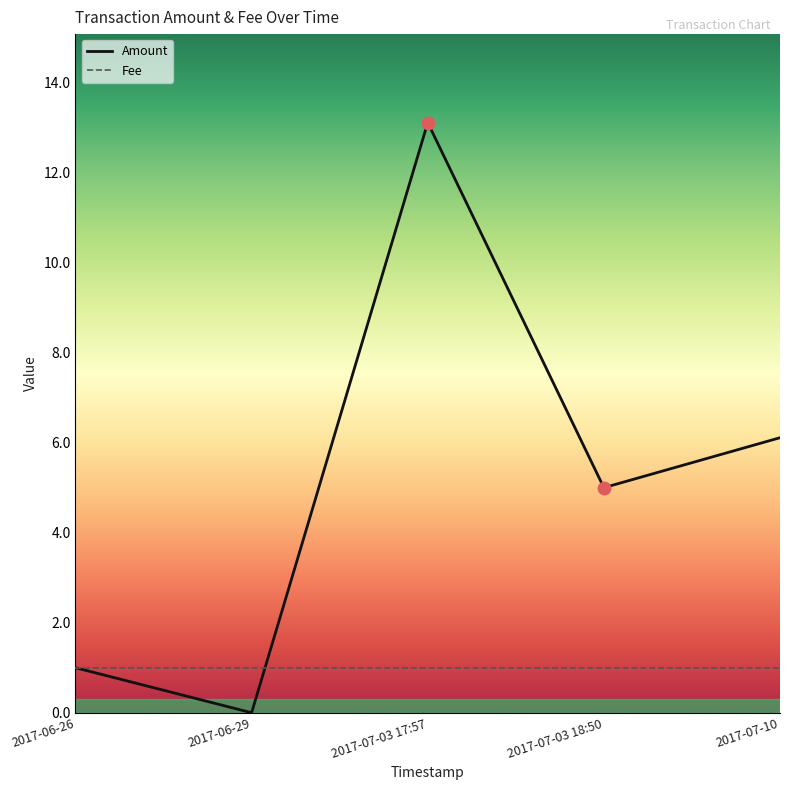

What is the change in value from 2017-07-03 17:57 to 2017-07-10?

-7.0